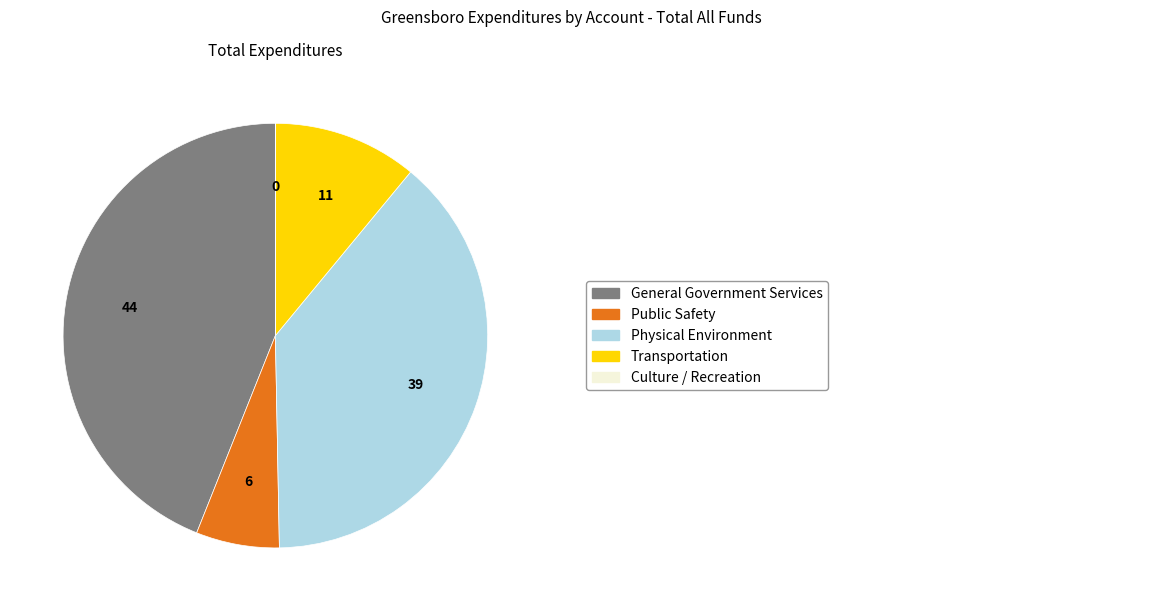

Is there any slice that represents more than half of the pie?

No